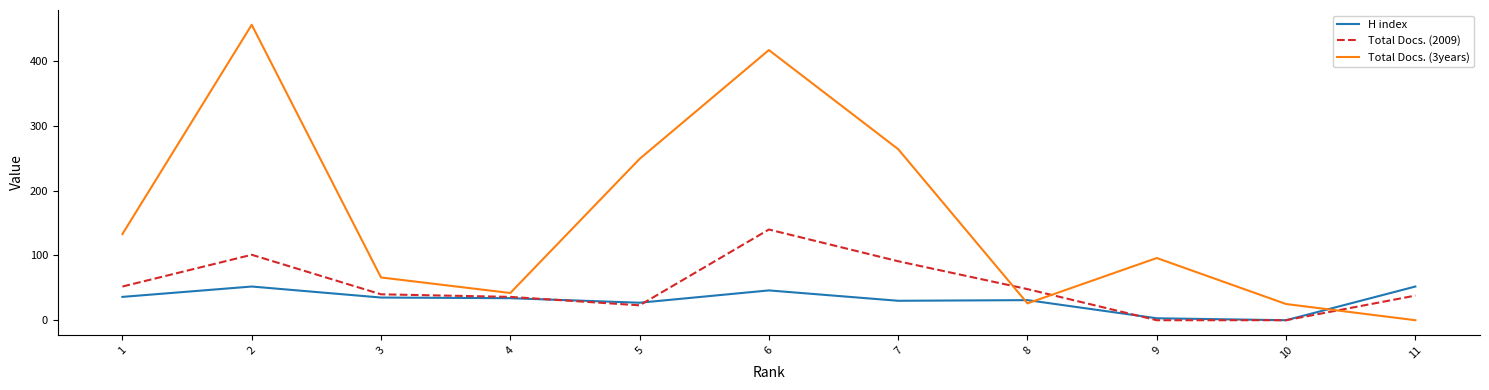

The value of Total Docs. (3years) at 1 is 62. True or false?

False